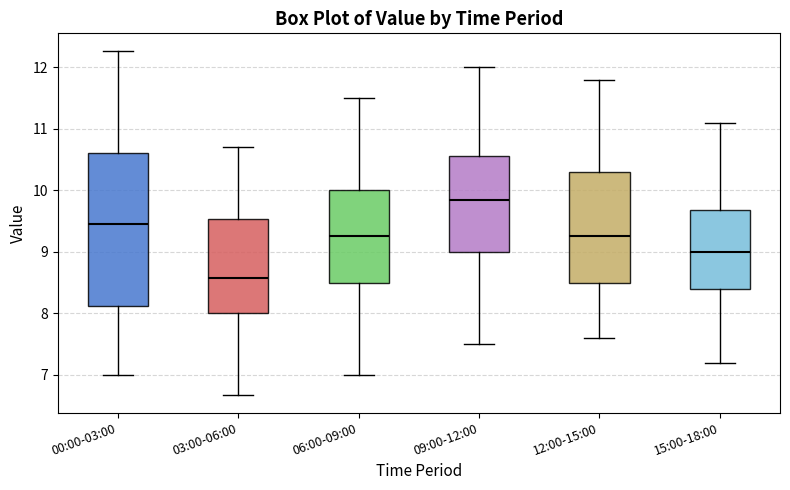

Reading left to right, read every box against the y-axis: the position of its median line, the range the box covers, and the ends of its whiskers. The values are not printed on the chart, so give them approximately, as read against the axis.

00:00-03:00: median 9.5, box 8.1 to 10.6, whiskers 7.0 to 12.3
03:00-06:00: median 8.6, box 8.0 to 9.5, whiskers 6.7 to 10.7
06:00-09:00: median 9.3, box 8.5 to 10.0, whiskers 7.0 to 11.5
09:00-12:00: median 9.9, box 9.0 to 10.6, whiskers 7.5 to 12.0
12:00-15:00: median 9.3, box 8.5 to 10.3, whiskers 7.6 to 11.8
15:00-18:00: median 9.0, box 8.4 to 9.7, whiskers 7.2 to 11.1